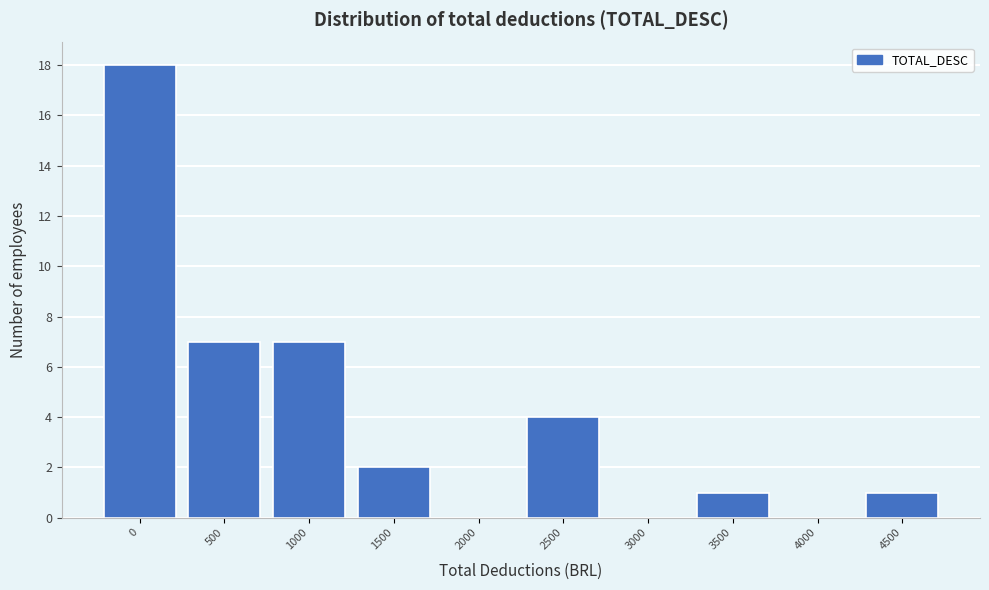

Reading left to right, extract all data points from this chart.

0=18	500=7	1000=7	1500=2	2000=0	2500=4	3000=0	3500=1	4000=0	4500=1